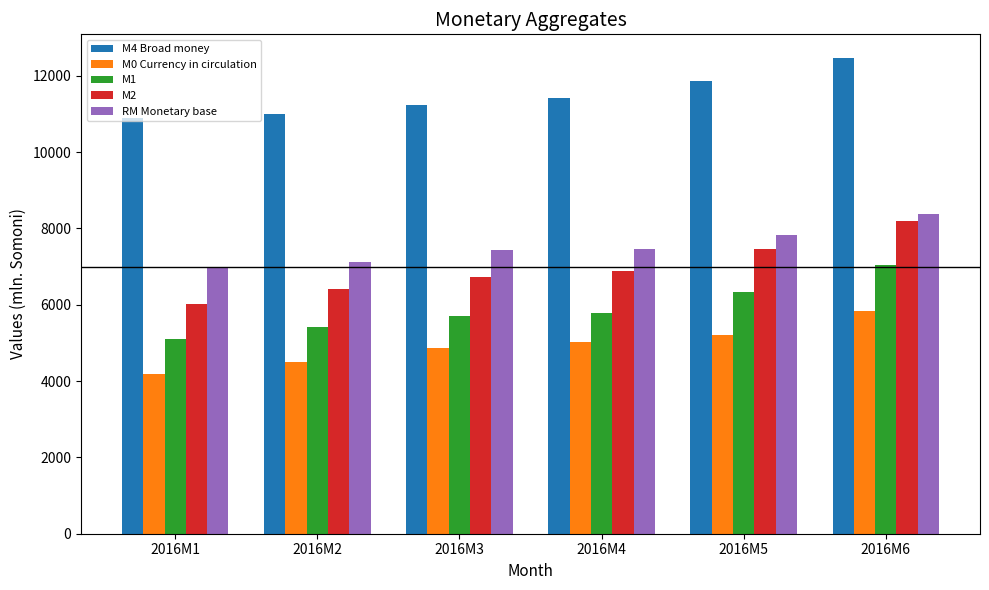

What is the value of the RM Monetary base bar at the 4th from the left?

7466.6